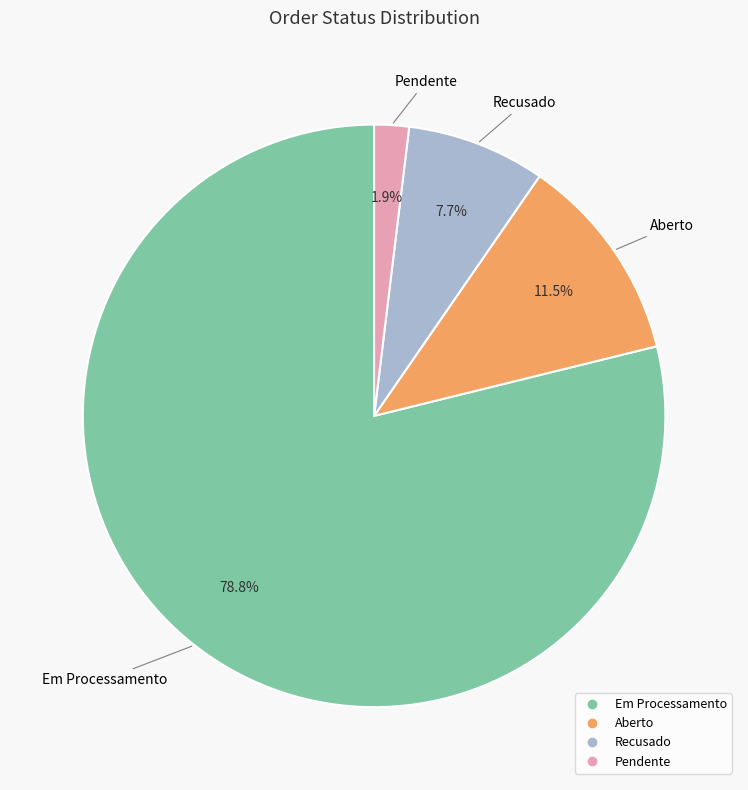

To the nearest percent, what is the difference between the largest and smallest slice percentages?

77%